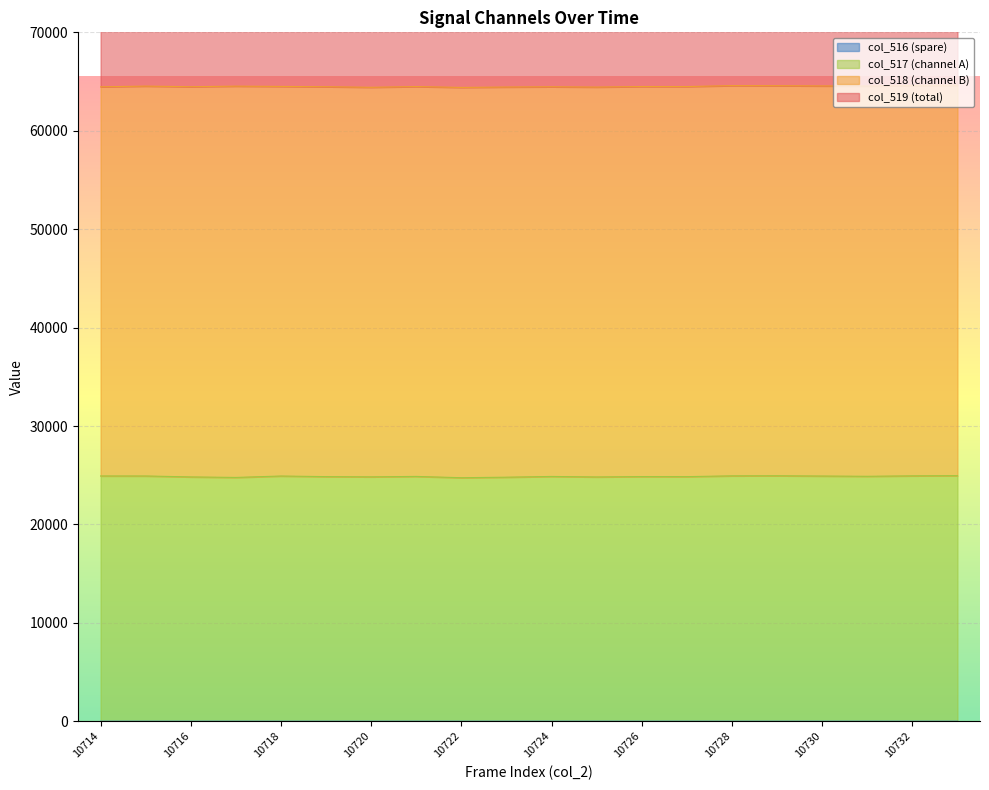

At which label is col_517 closest to 24851?

10727